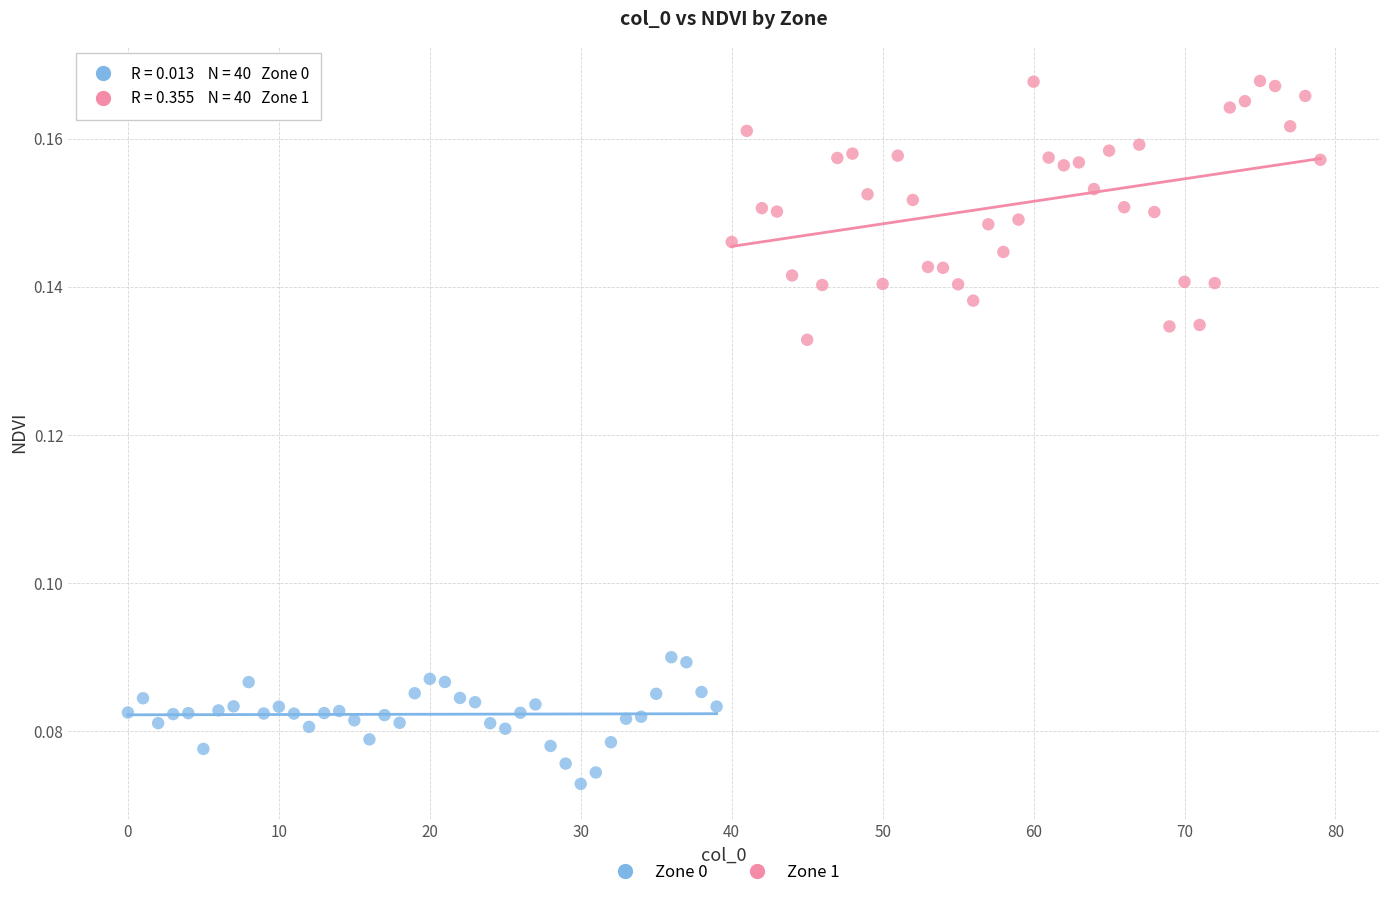

Which series contains the highest Y value?

Zone 1